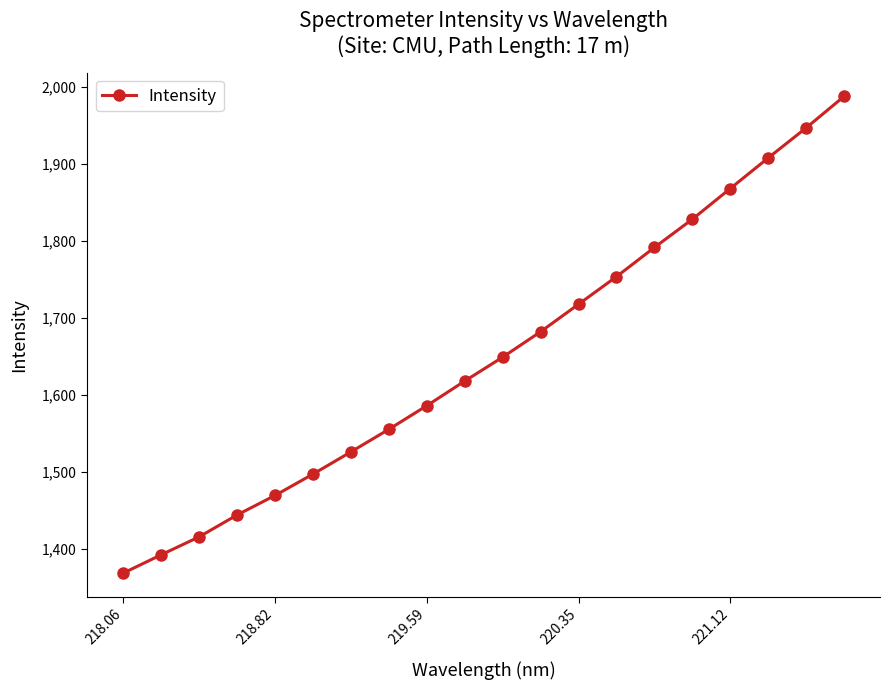

What is the greatest value displayed?

1987.5